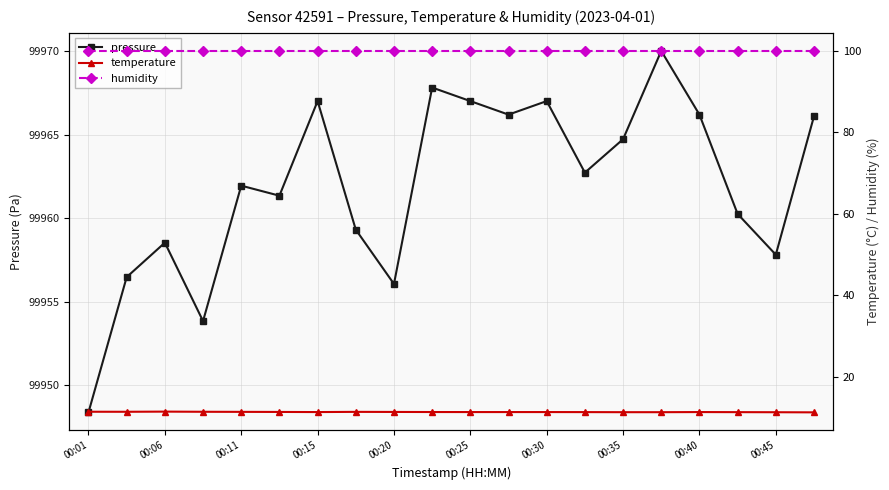

At how many categories does at least one series exceed 72377?

20